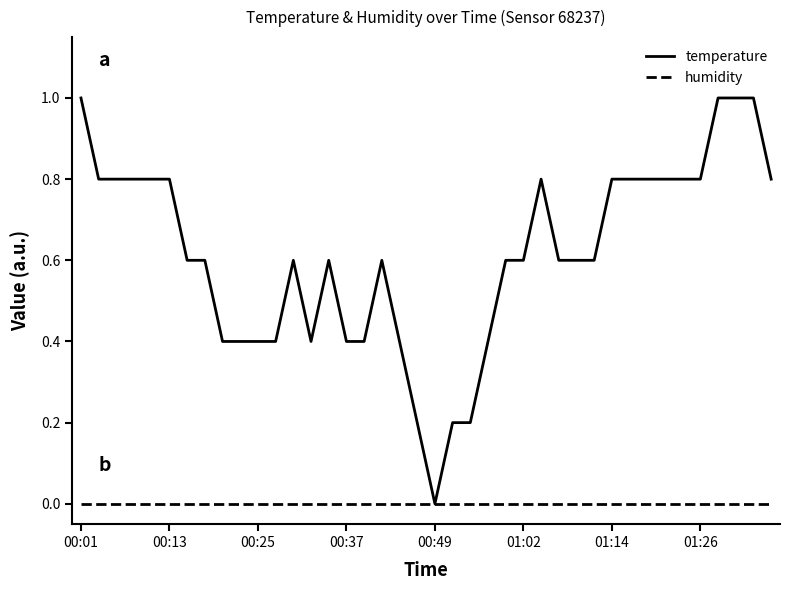

Which series has the largest range (max minus min)?

temperature